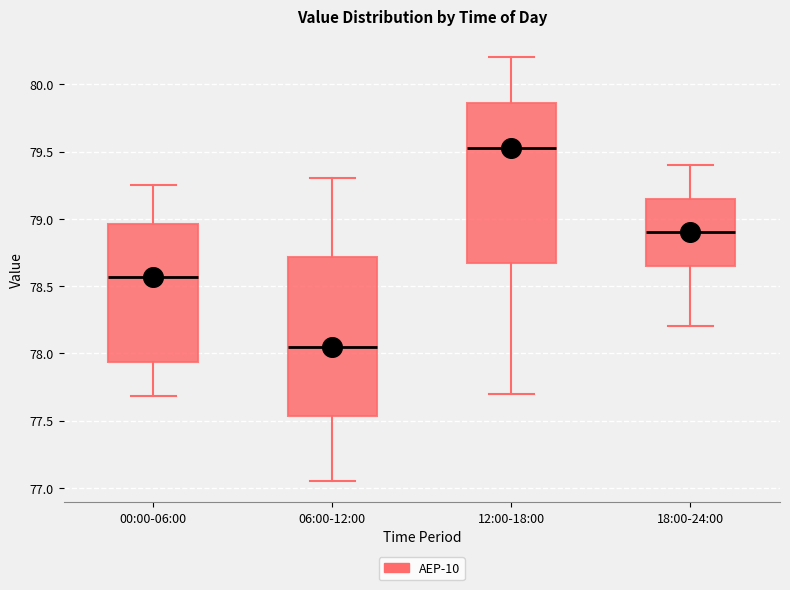

Which box has the highest median line?

12:00-18:00